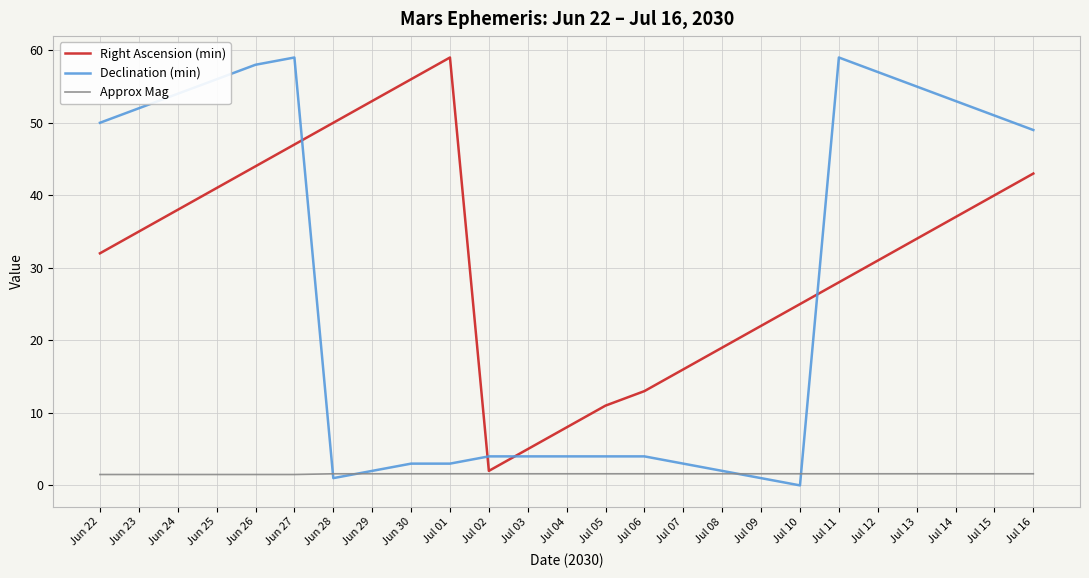

Is it true that Declination (min) equals 4.0 at Jul 02?

True